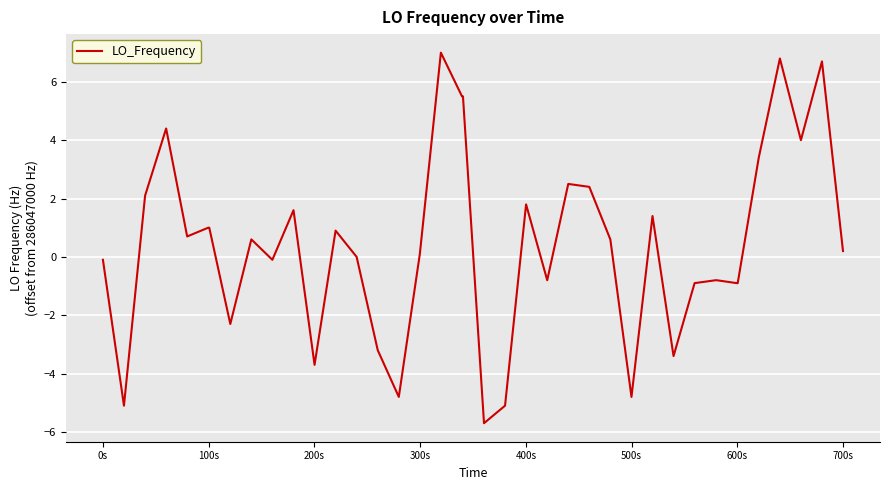

What is the difference between the maximum and minimum values?

12.7